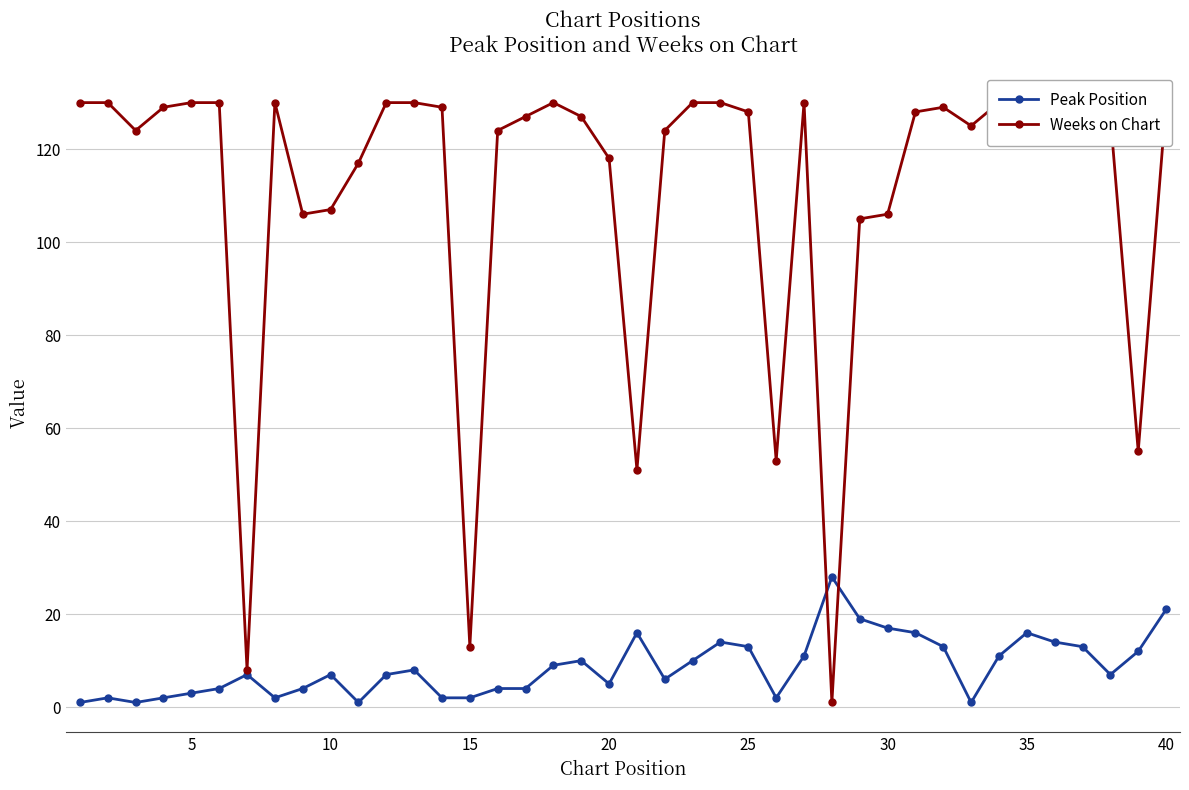

What is the average value of the Weeks on Chart series?

111